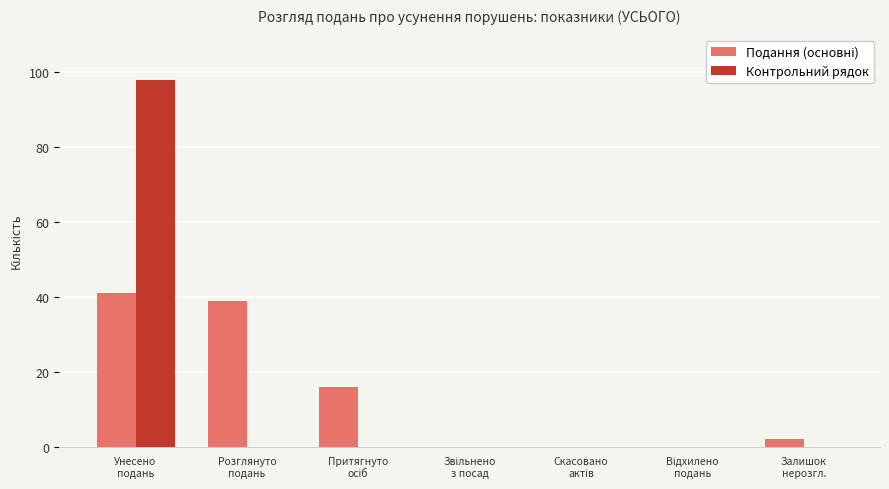

What is the difference between the highest and lowest values at Залишок
нерозгл.?

2